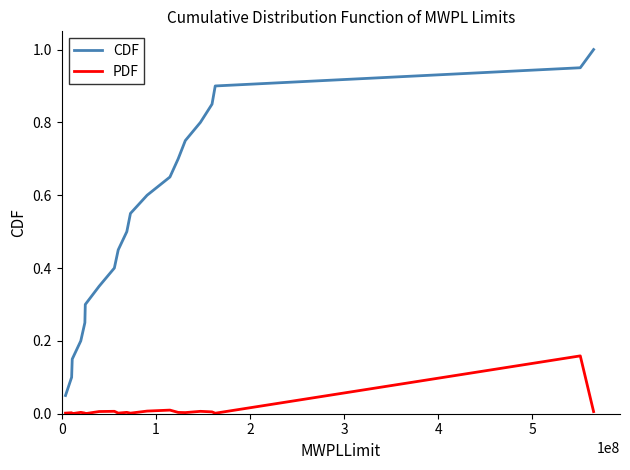

Which series has the largest total across all categories?

CDF